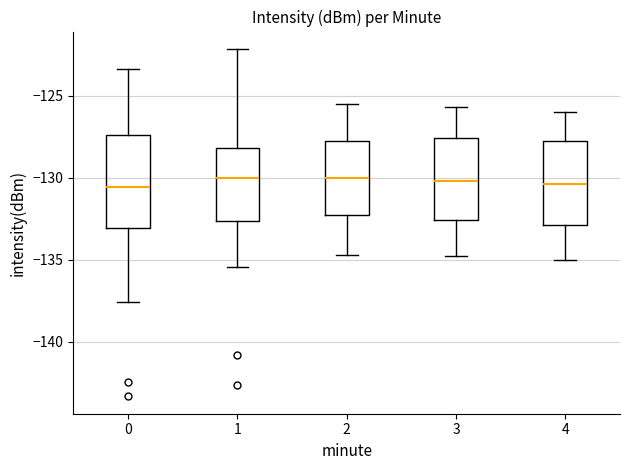

Which box is the tallest, from its lower edge to its upper edge?

0